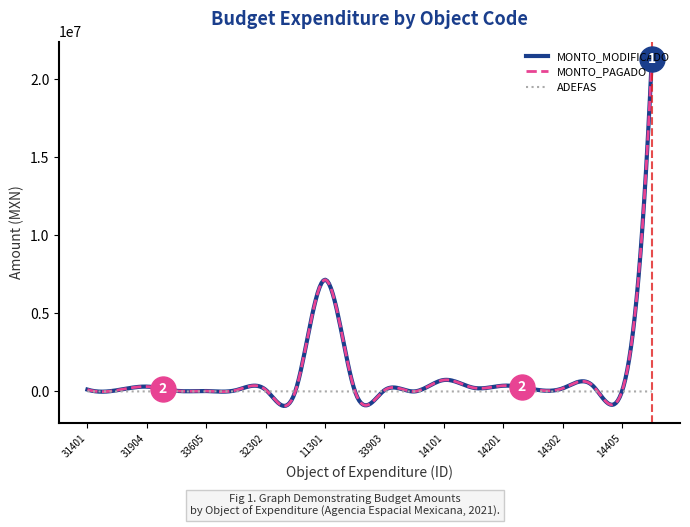

Which series has the widest spread of values?

MONTO_PAGADO